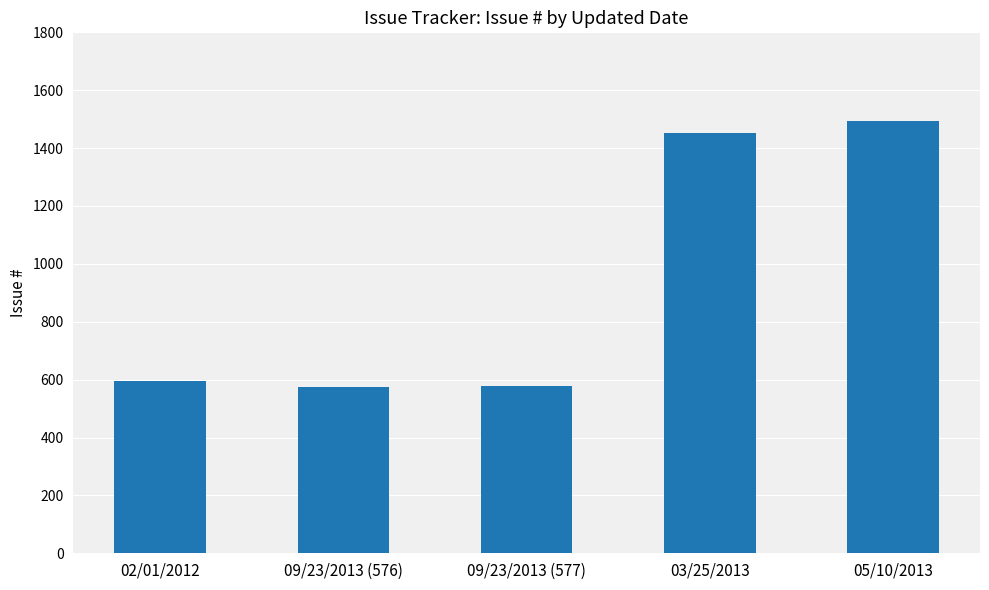

What is the average value?

939